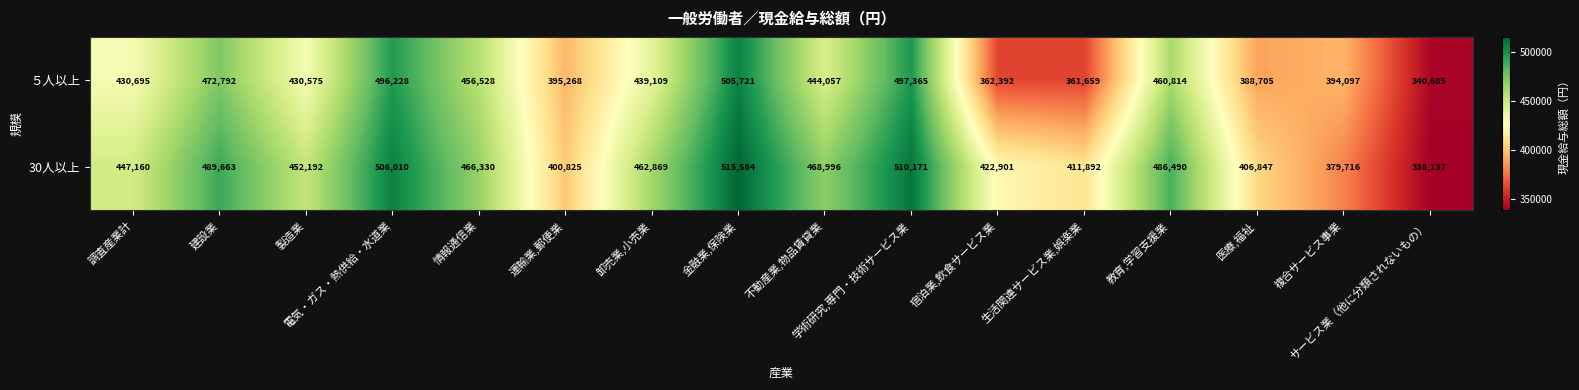

Which series has the widest spread of values?

30人以上